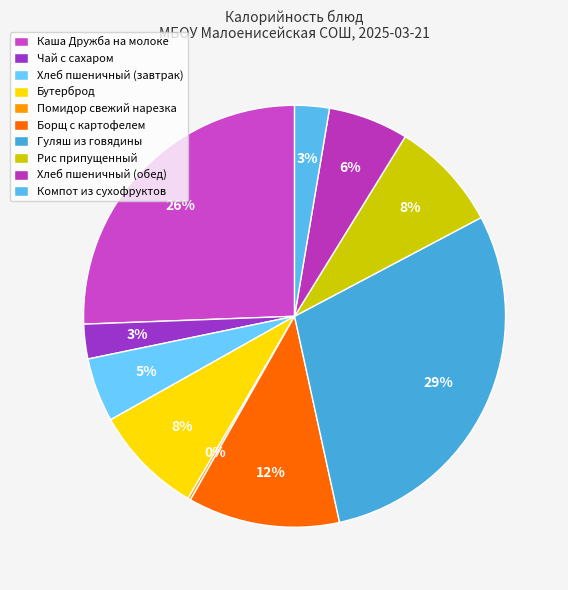

Does Бутерброд account for over 50% of the chart?

No